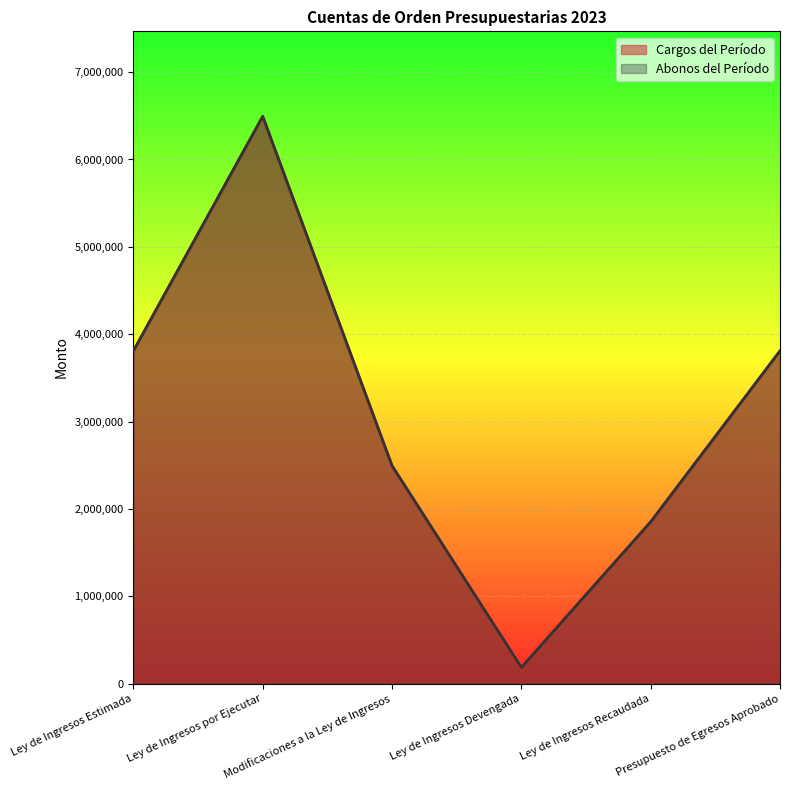

Reading left to right, what are all the values shown in this chart?

Cargos del Período: Ley de Ingresos Estimada=3808064.6	Ley de Ingresos por Ejecutar=6493254.7	Modificaciones a la Ley de Ingresos=2493175.0	Ley de Ingresos Devengada=183615.0	Ley de Ingresos Recaudada=1850615.2	Presupuesto de Egresos Aprobado=3808064.6
Abonos del Período: Ley de Ingresos Estimada=3808064.6	Ley de Ingresos por Ejecutar=6493254.7	Modificaciones a la Ley de Ingresos=2493175.0	Ley de Ingresos Devengada=183615.0	Ley de Ingresos Recaudada=1850615.2	Presupuesto de Egresos Aprobado=3808064.6